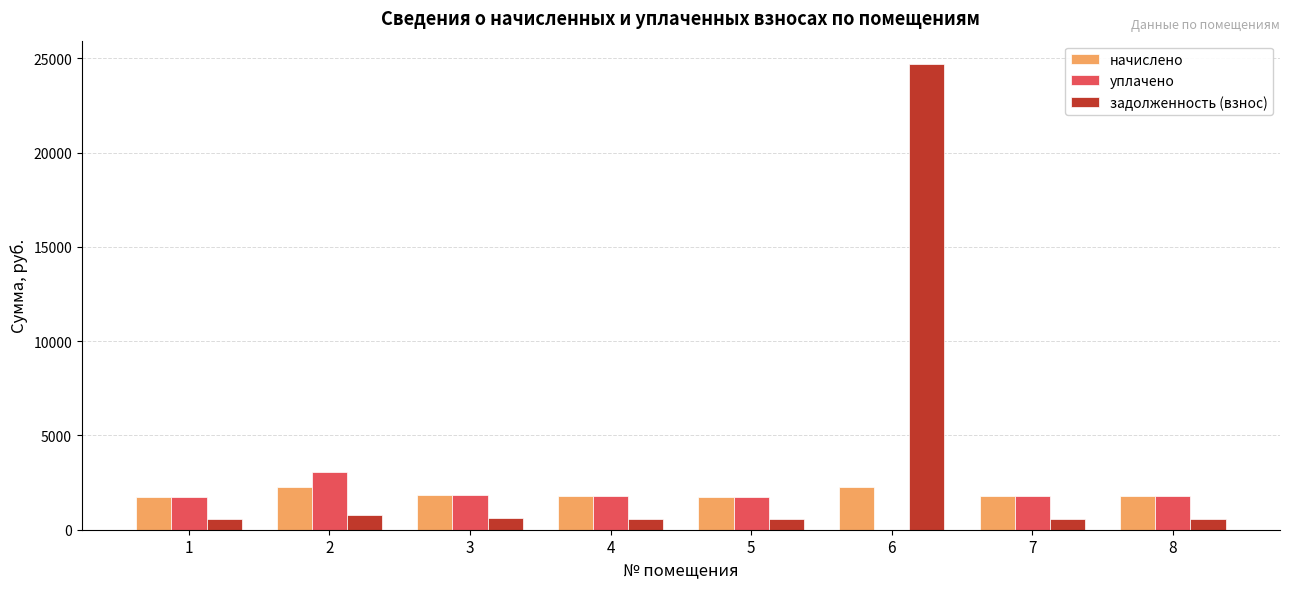

True or false: задолженность (взнос) has a value of 591.5 at 8.

True